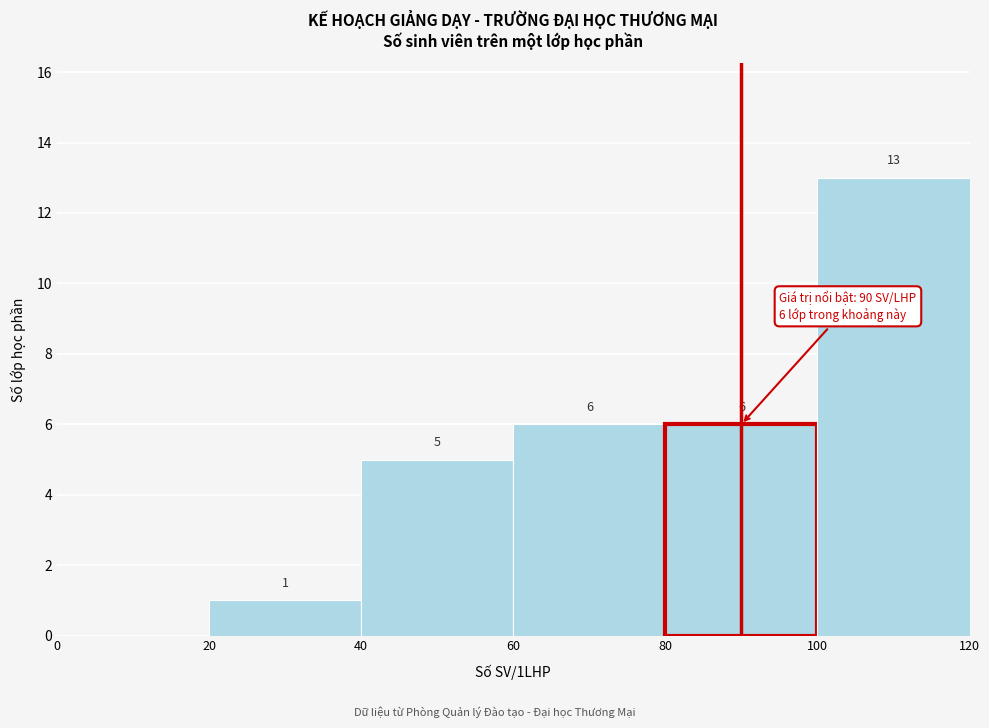

Which range on the x-axis has the tallest bar?

100 to 120